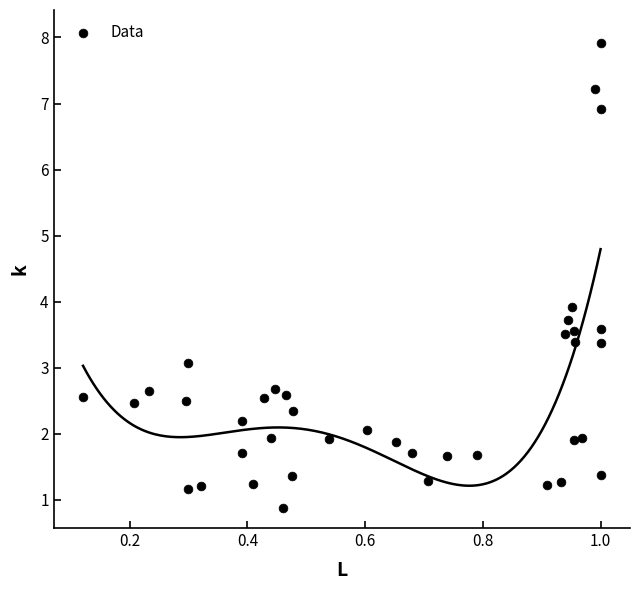

What is the range of Y values (max minus min)?

7.0